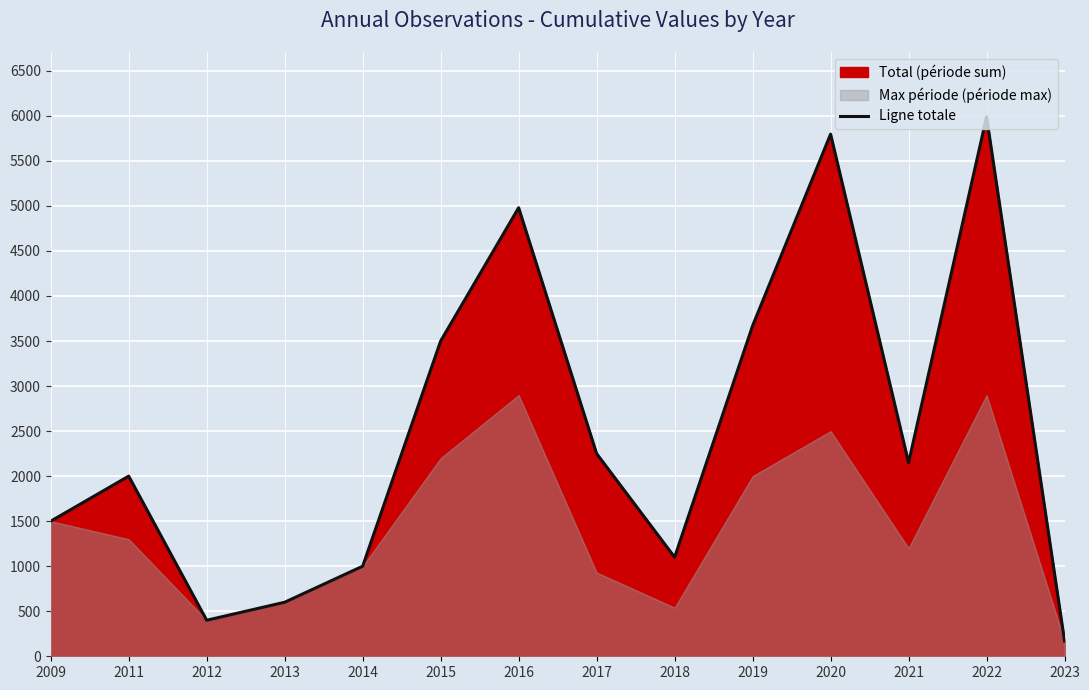

How many interior local valleys (lower than both neighbors) does the data have?

3